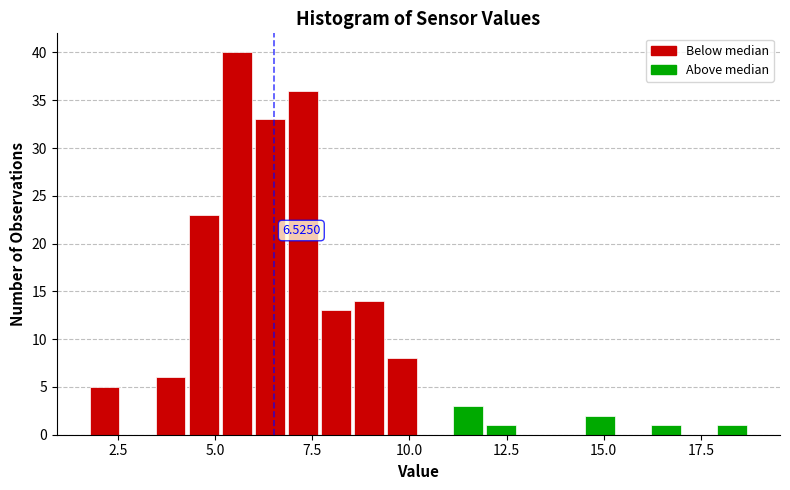

Around what value on the x-axis is the tallest bar? Give the approximate position of its centre, as read against the axis.

5.5